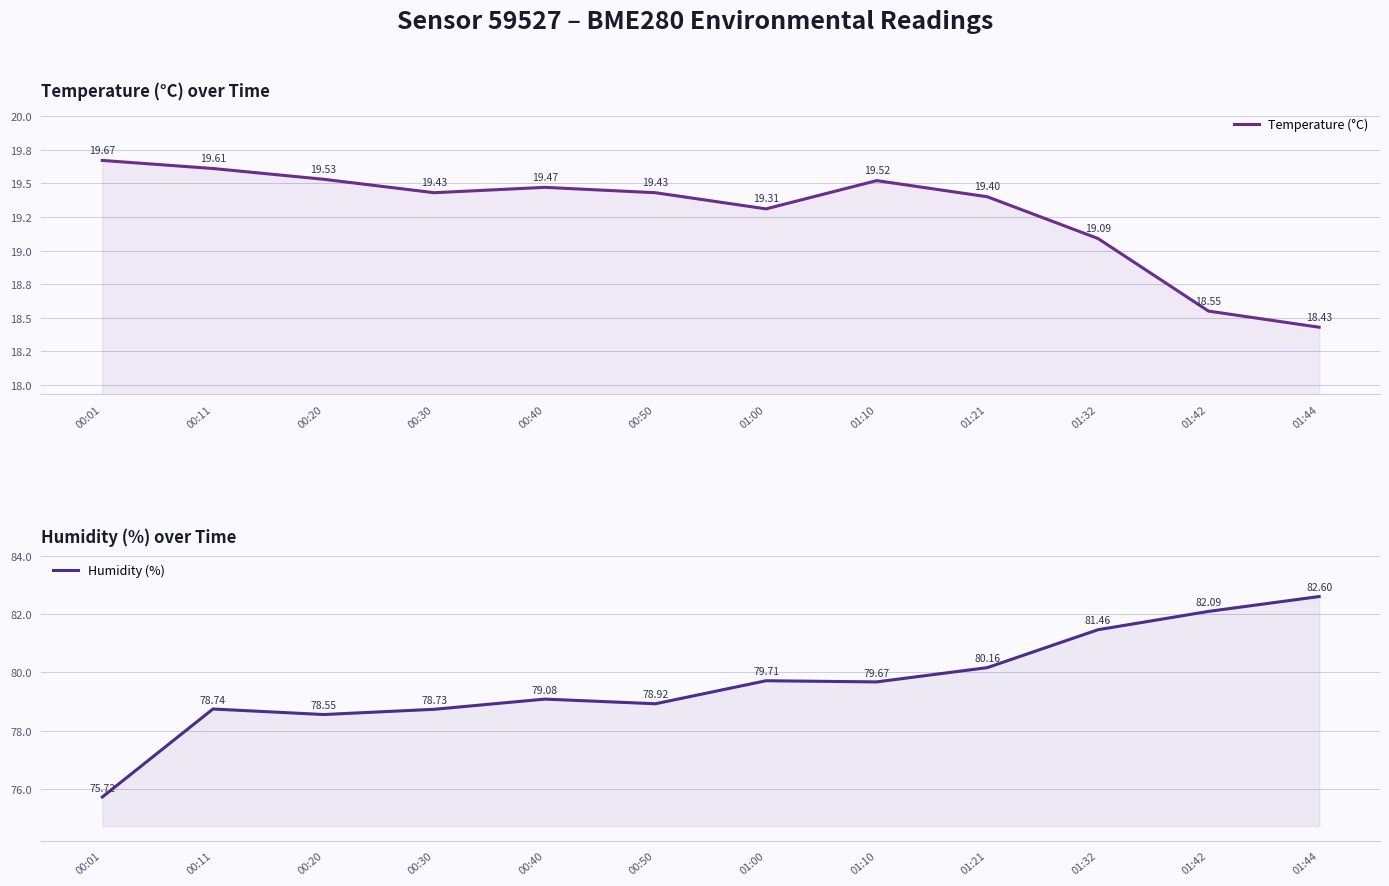

True or false: Temperature (°C) has a value of 12.5 at 00:30.

False